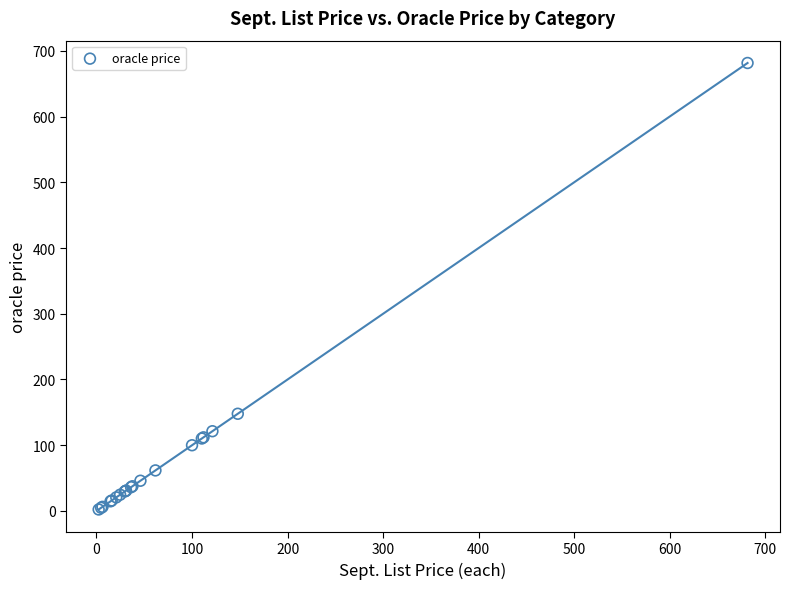

What Y value in the scatter plot is closest to 341?

147.9